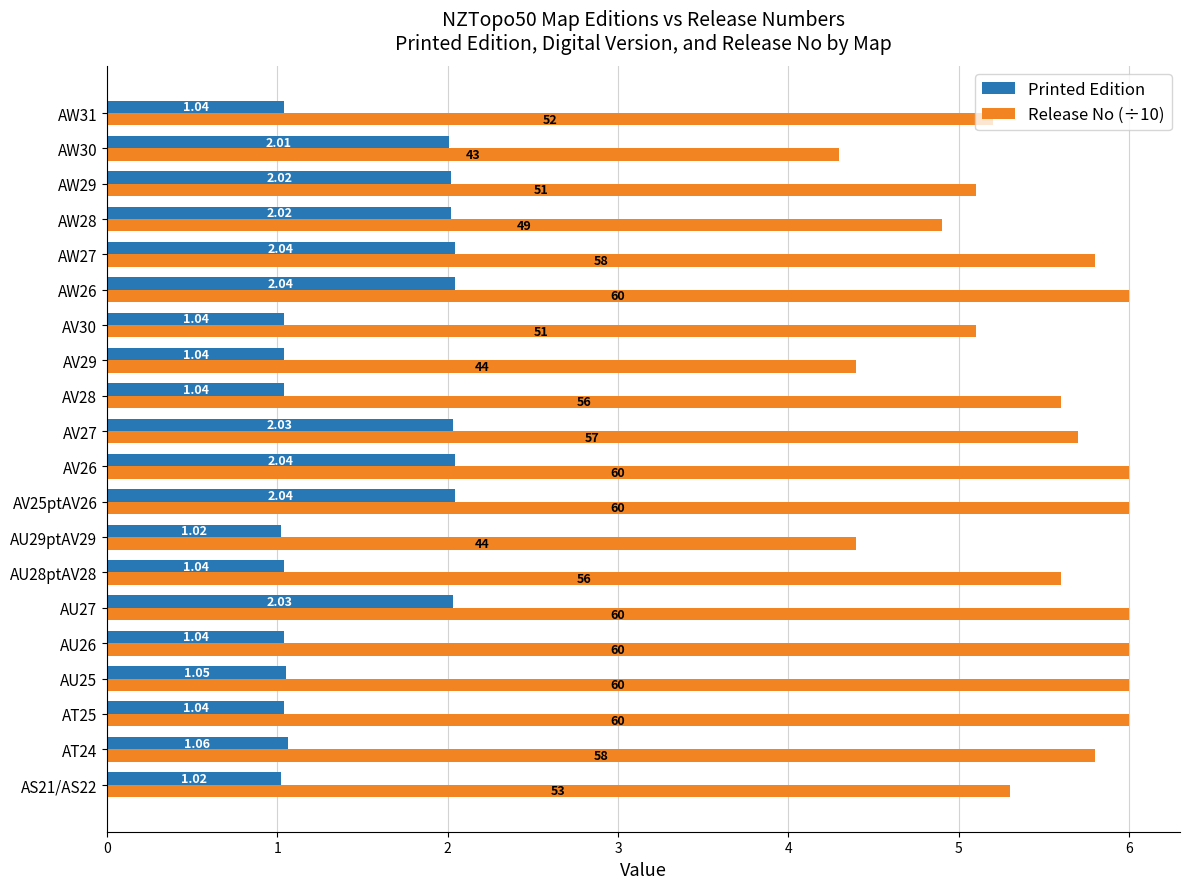

What are all the series names shown in the legend?

Printed Edition, Release No (÷10)